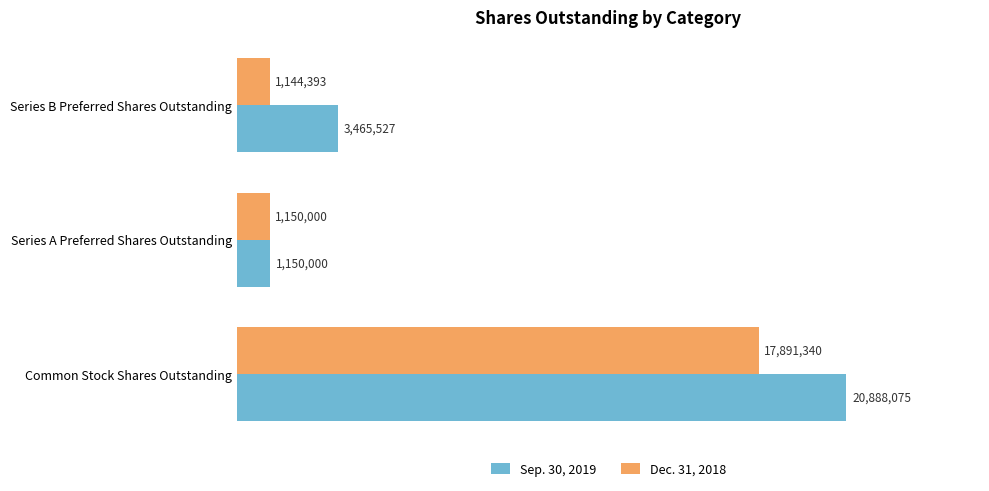

What are all the series names shown in the legend?

Sep. 30, 2019, Dec. 31, 2018